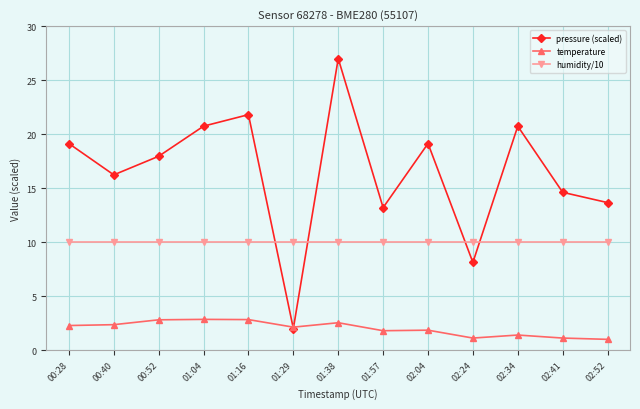

What is the difference between the pressure (scaled) values at 00:28 and 01:29?

17.1